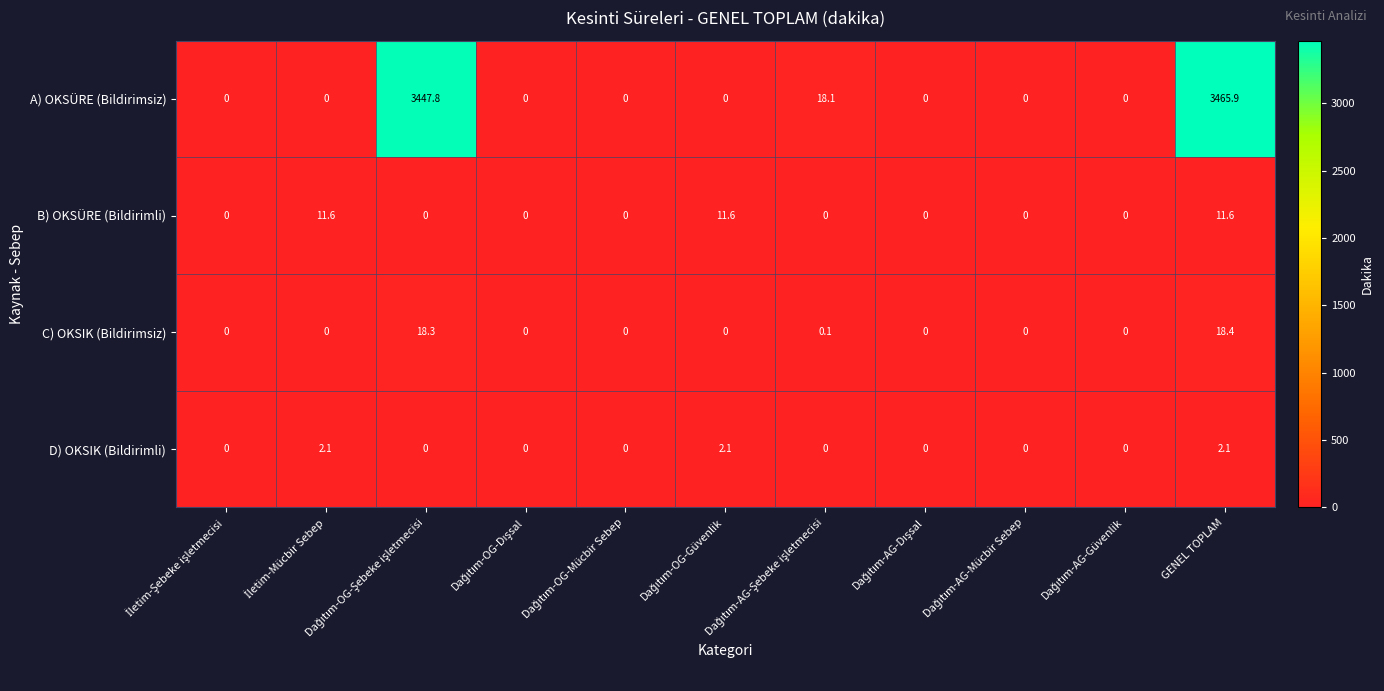

What is the sum of all B) OKSÜRE (Bildirimli) values?

34.8